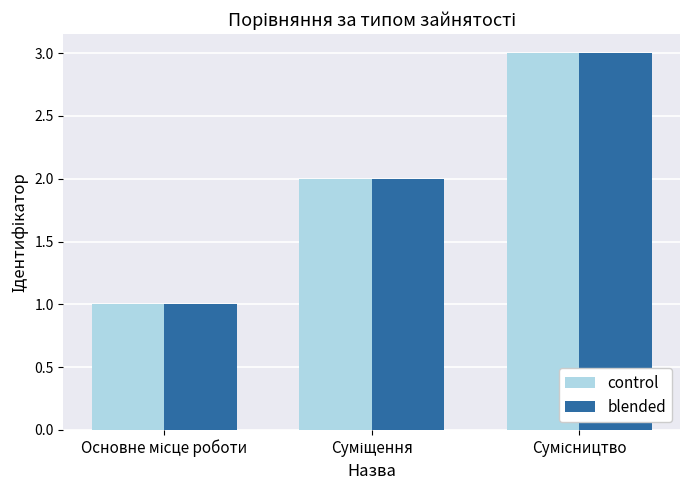

What is the sum of all control values?

6